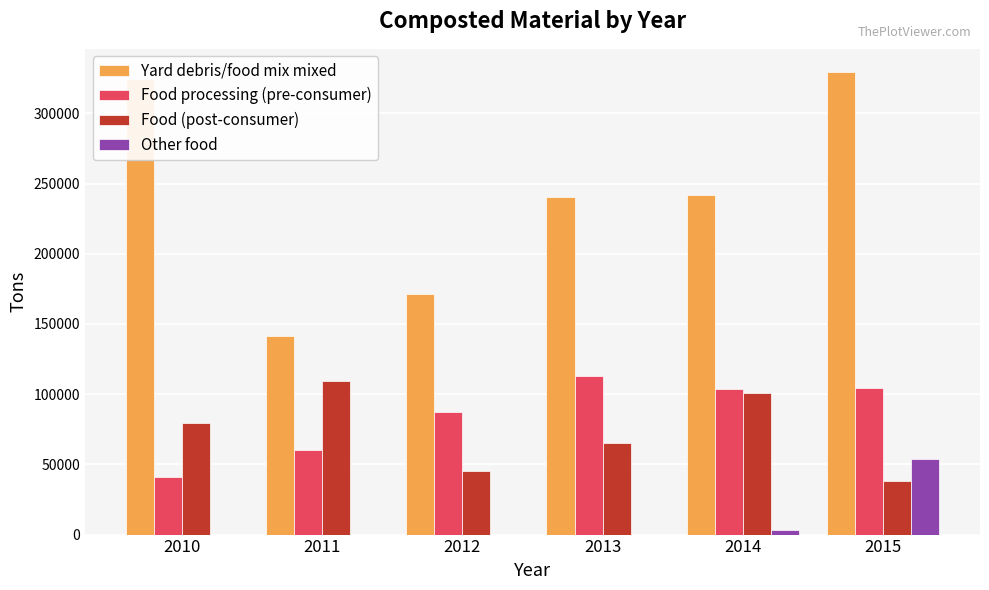

What is the greatest value displayed?

329462.9